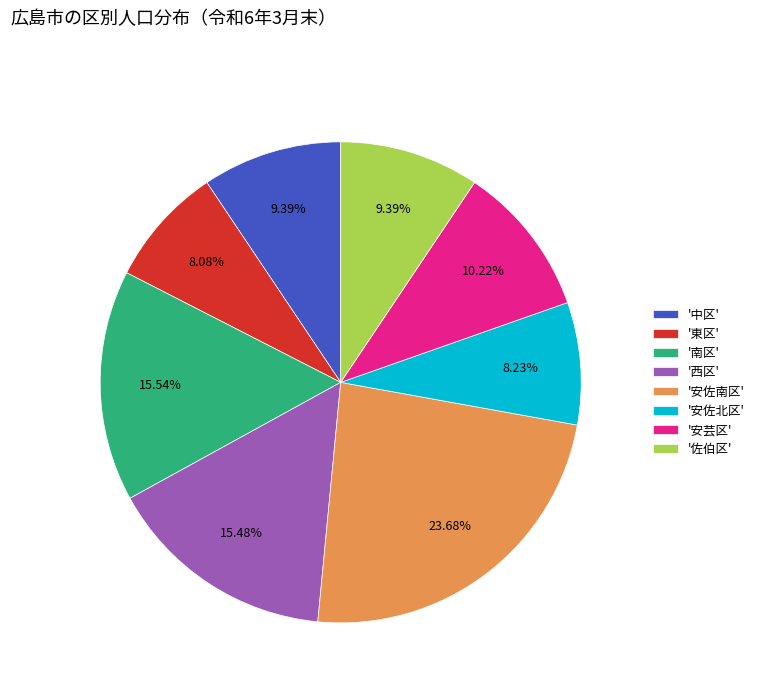

Is there a majority slice in this chart?

No